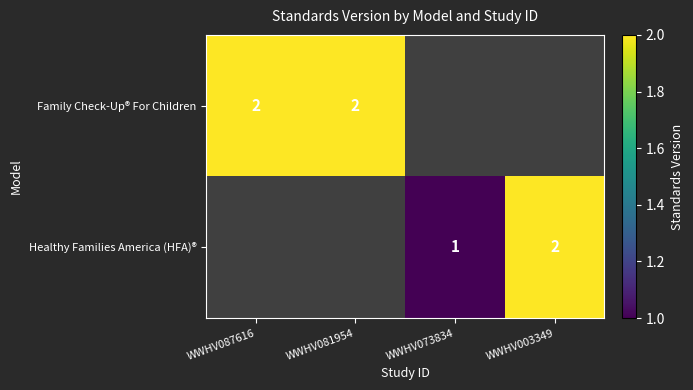

The value of Family Check-Up® For Children at WWHV081954 is 2. True or false?

True